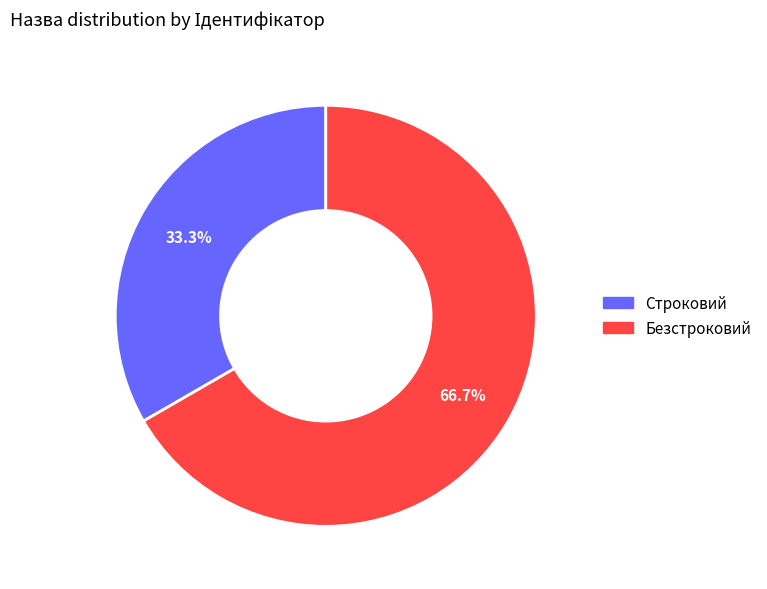

Is Безстроковий the majority of the pie?

Yes